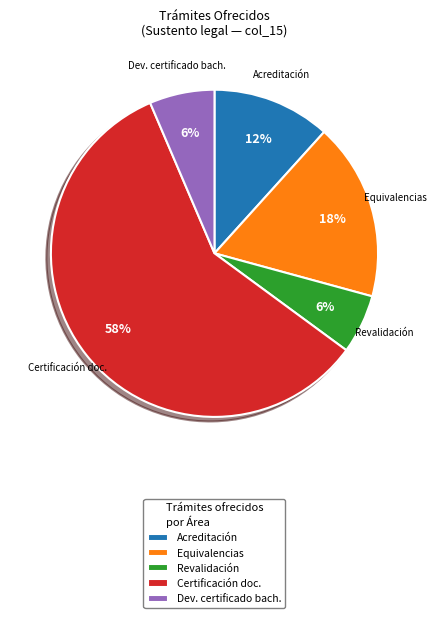

Is there any slice that represents more than half of the pie?

Yes